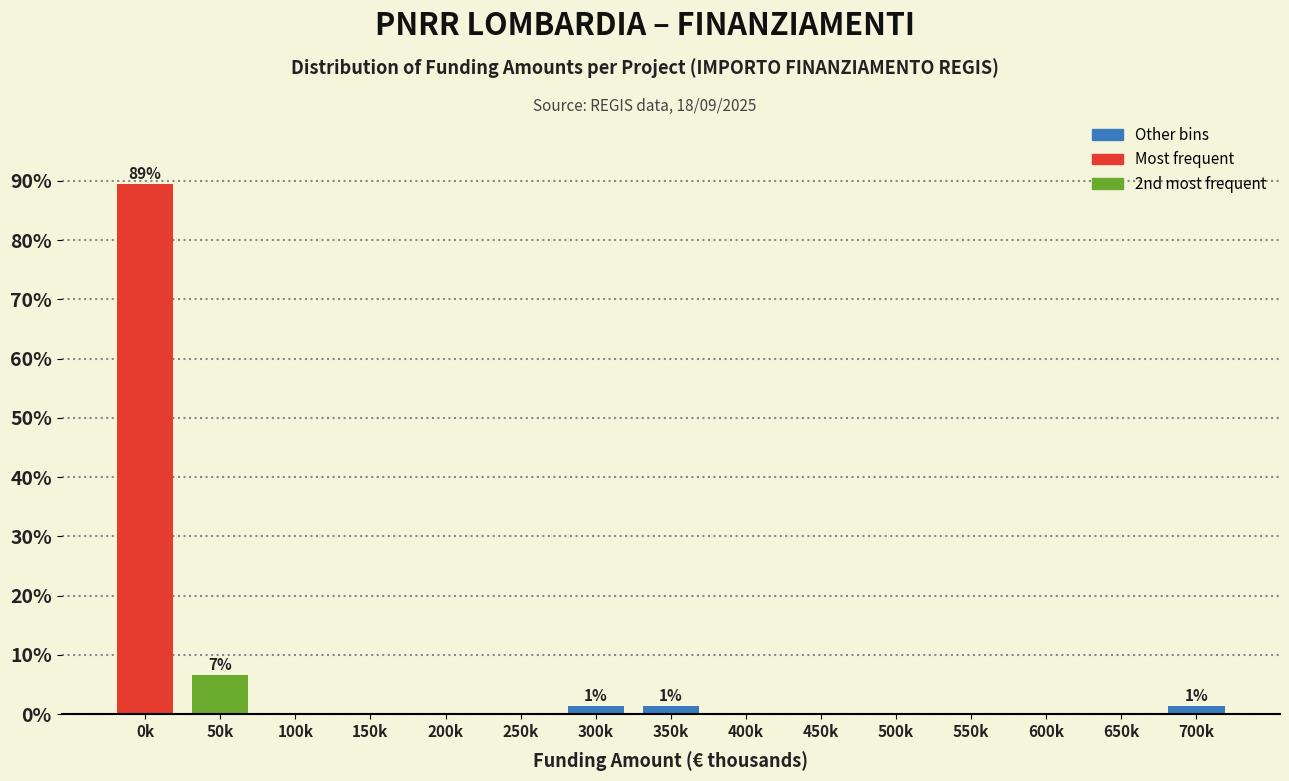

Reading left to right, list all the values displayed in this chart.

0k=89.5	50k=6.6	100k=0.0	150k=0.0	200k=0.0	250k=0.0	300k=1.3	350k=1.3	400k=0.0	450k=0.0	500k=0.0	550k=0.0	600k=0.0	650k=0.0	700k=1.3